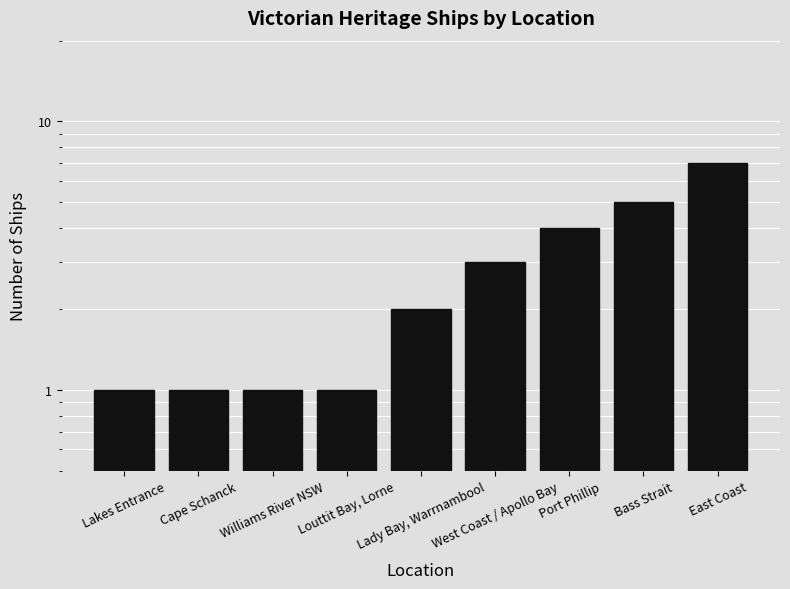

Rank the categories by value from lowest to highest.

Lakes Entrance, Cape Schanck, Williams River NSW, Louttit Bay, Lorne, Lady Bay, Warrnambool, West Coast / Apollo Bay, Port Phillip, Bass Strait, East Coast